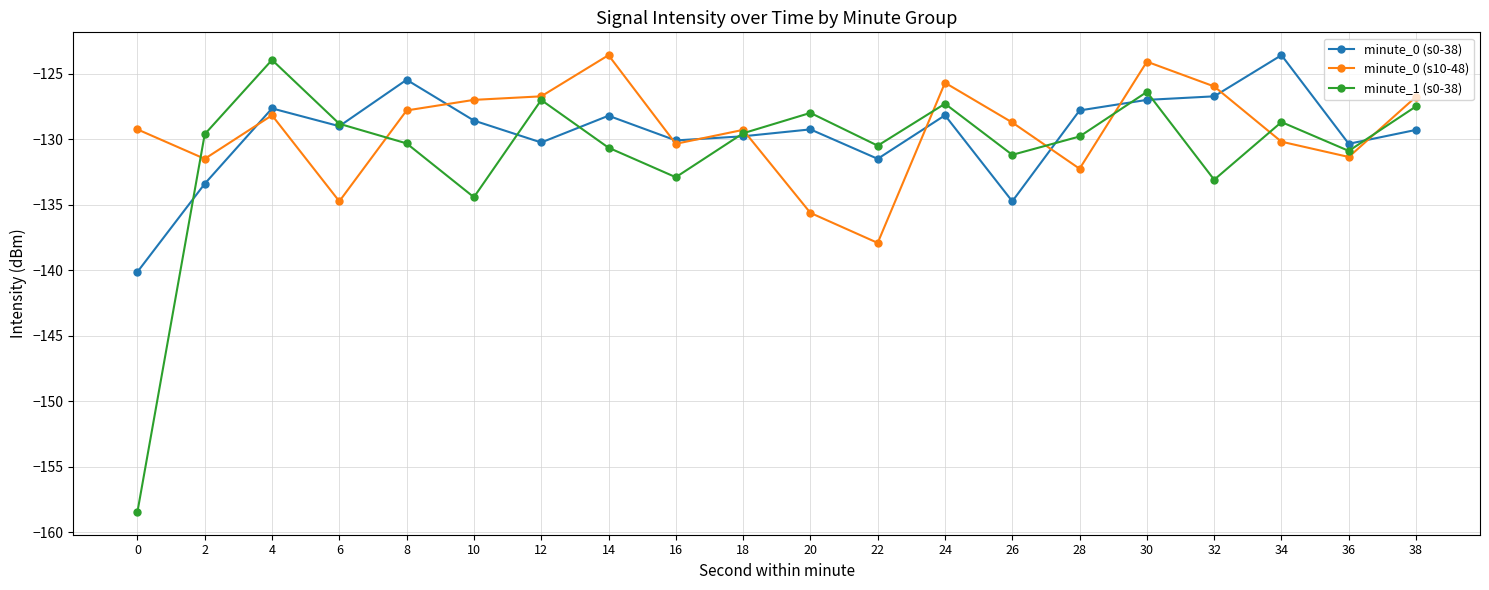

What is the difference between the maximum and minimum values in the minute_0 (s0-38) series?

16.5